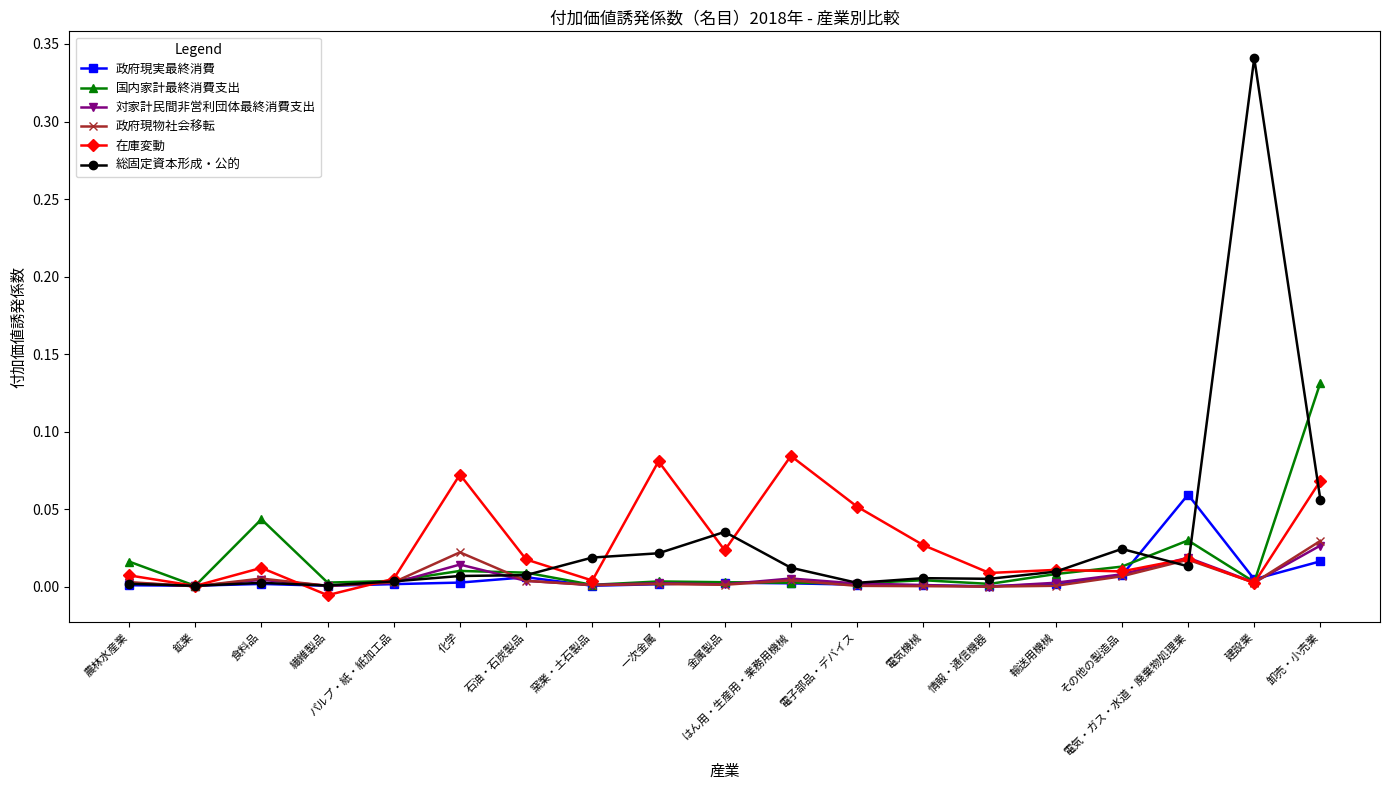

Is the value of 政府現実最終消費 at 窯業・土石製品 greater than the value of 政府現物社会移転 at 電気・ガス・水道・廃棄物処理業?

No